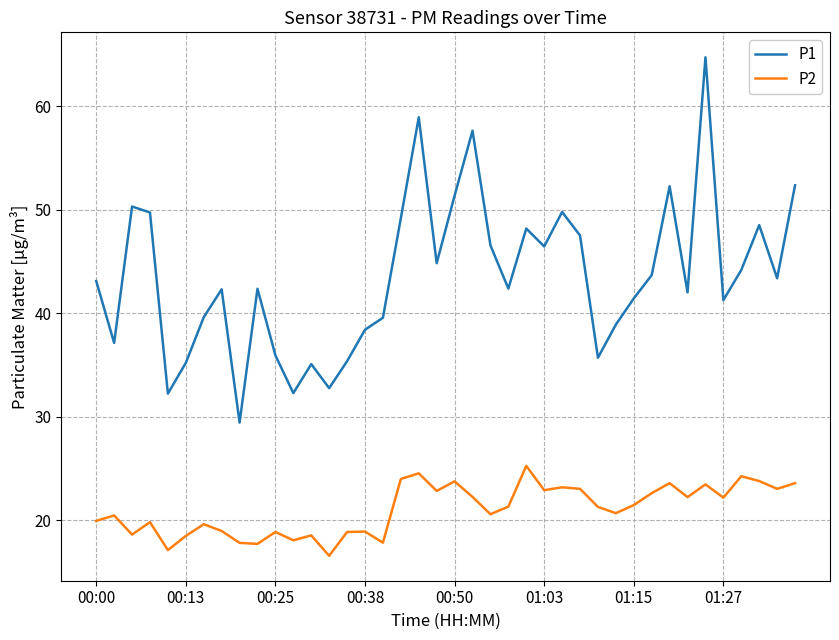

What is the sum of all P2 values?

842.6